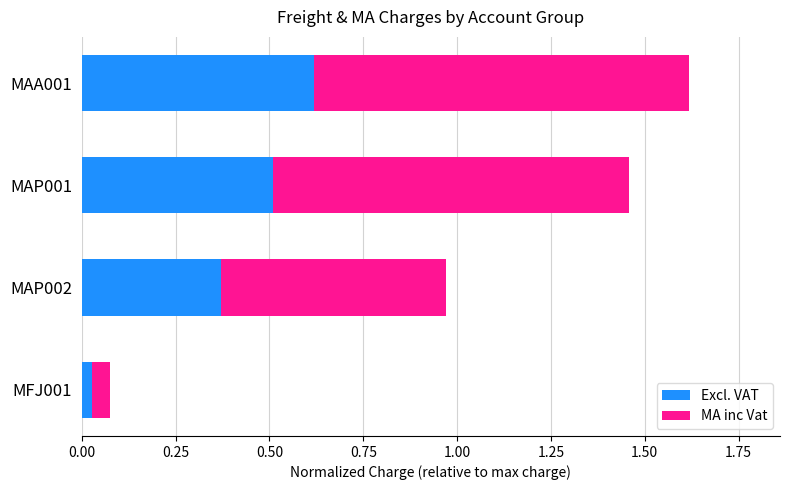

What is the total value across all series at MAA001?

1.6